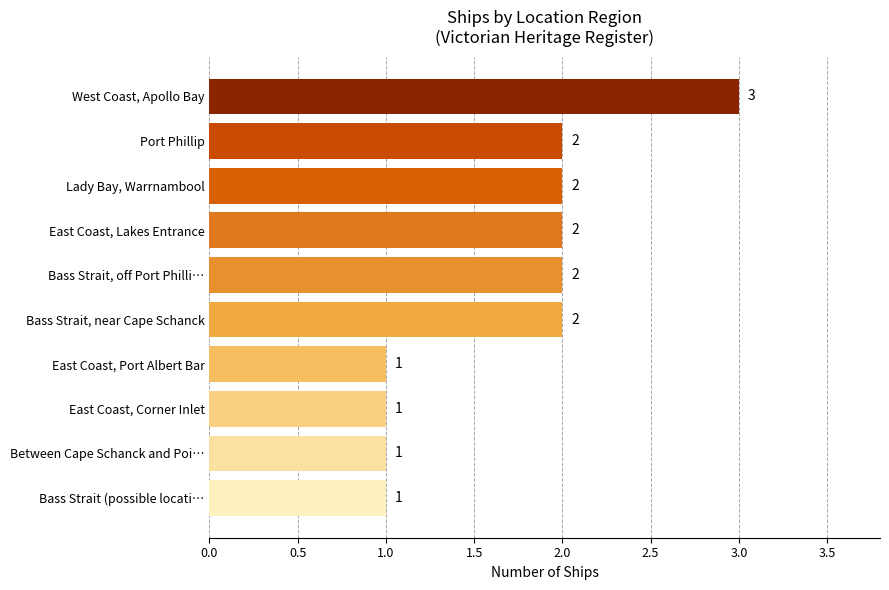

What is the smallest value displayed?

1